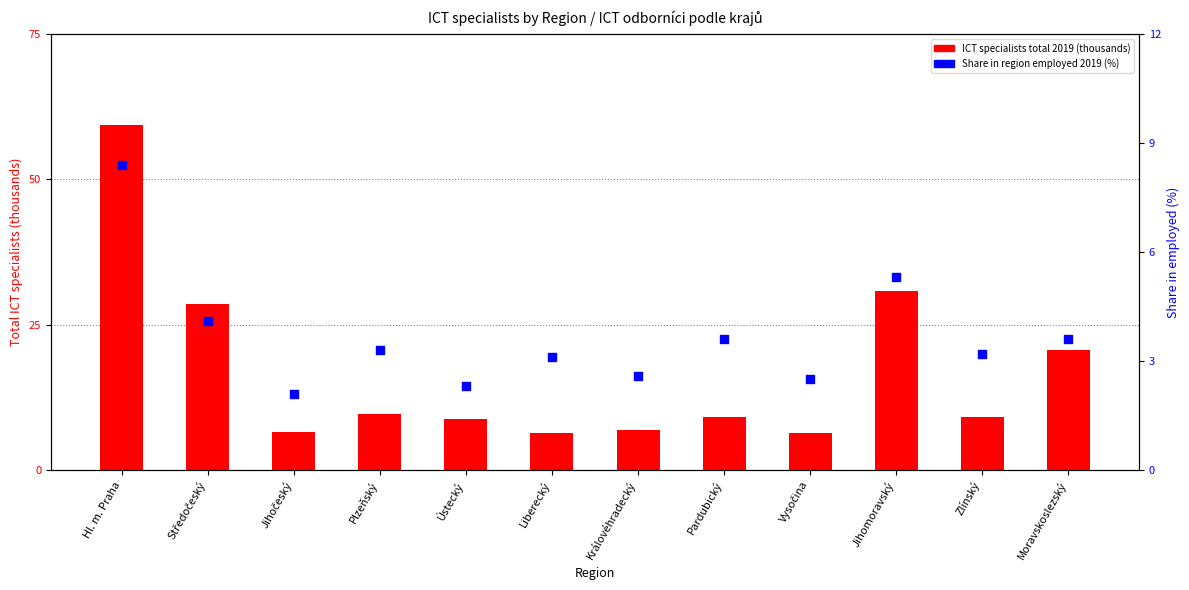

At how many categories does at least one series exceed 41?

1